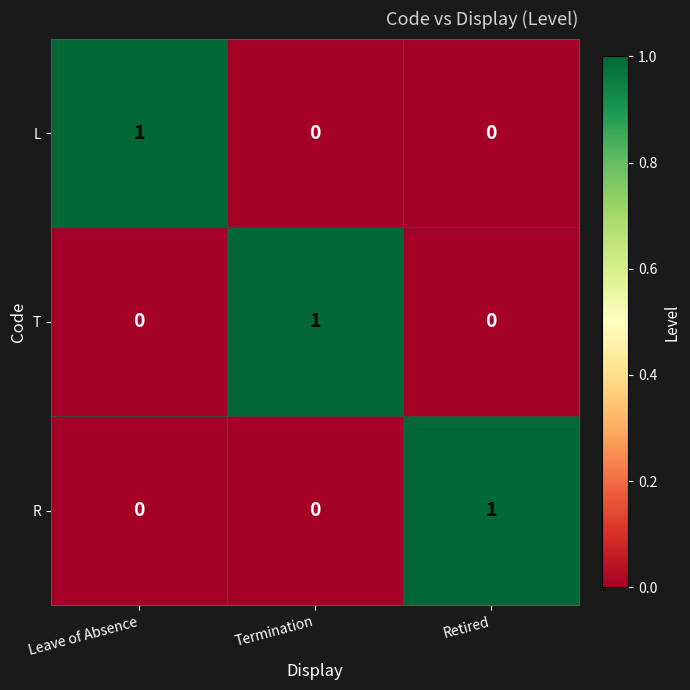

Count the T values in the range 0 to 1.

3